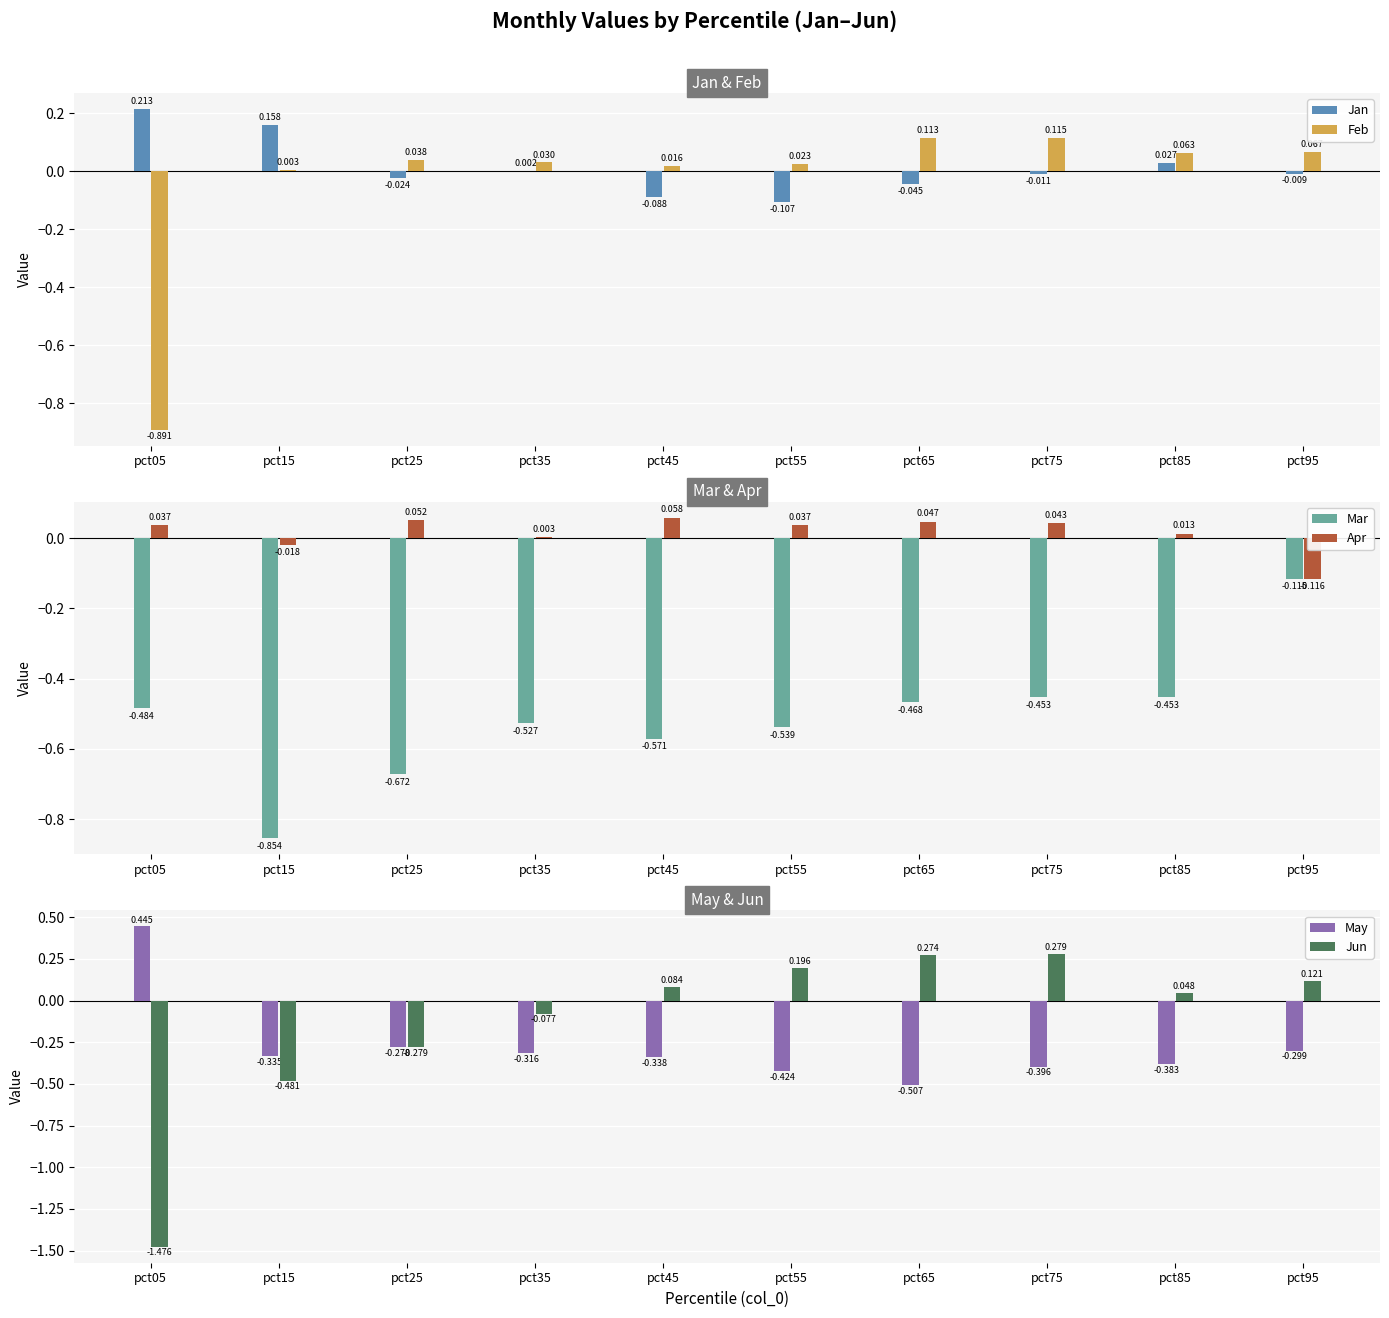

What is the difference between the Jun values at pct15 and pct25?

0.2